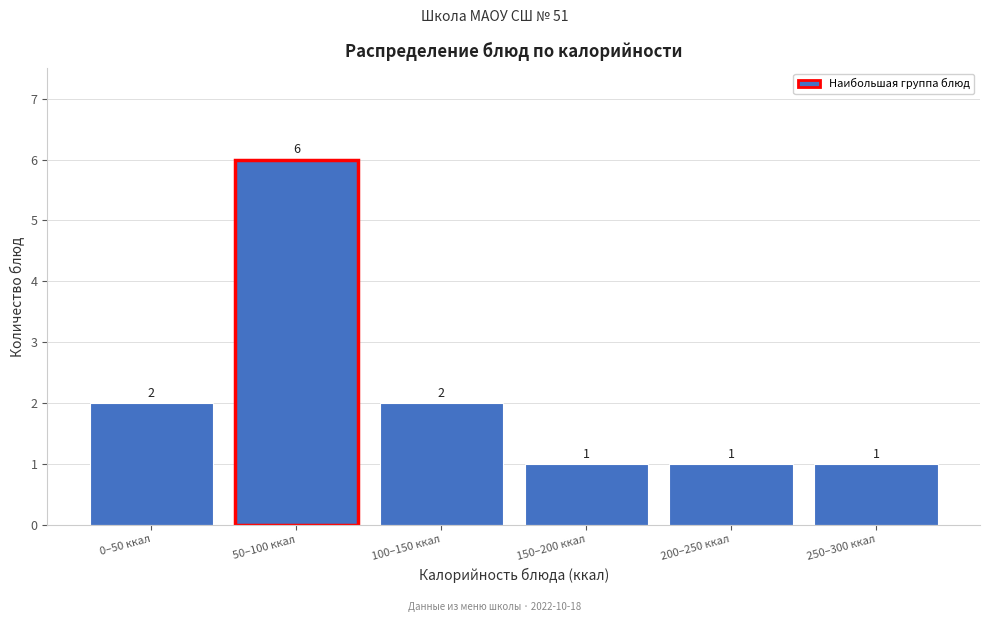

Reading right to left, transcribe all the data shown in this chart.

1	1	1	2	6	2